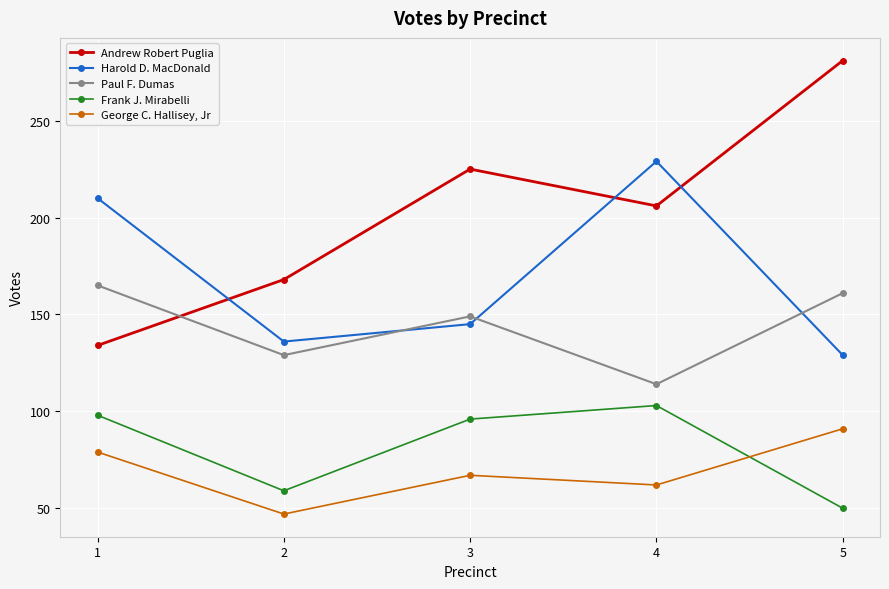

Between 2 and 3, which series saw the biggest shift?

Andrew Robert Puglia